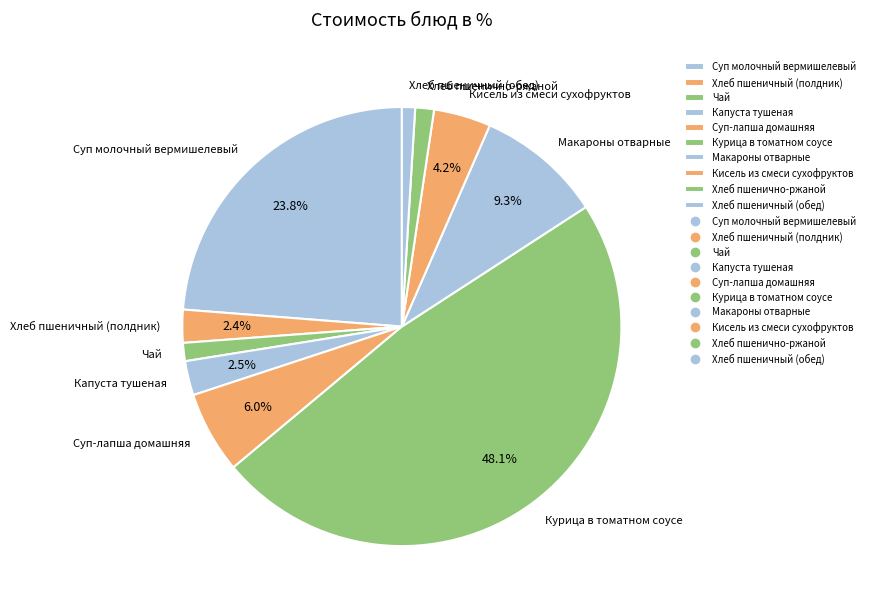

What percentage is the Хлеб пшенично-ржаной slice, to the nearest percent?

1%